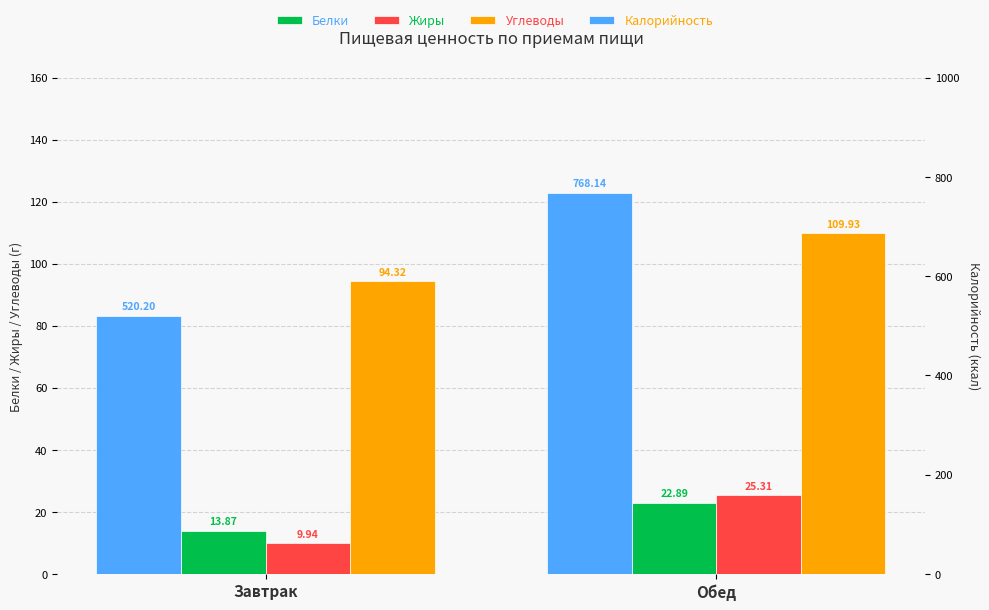

Reading left to right, list all the values displayed in this chart.

Белки: 13.9	22.9
Жиры: 9.9	25.3
Углеводы: 94.3	109.9
Калорийность: 520.2	768.1